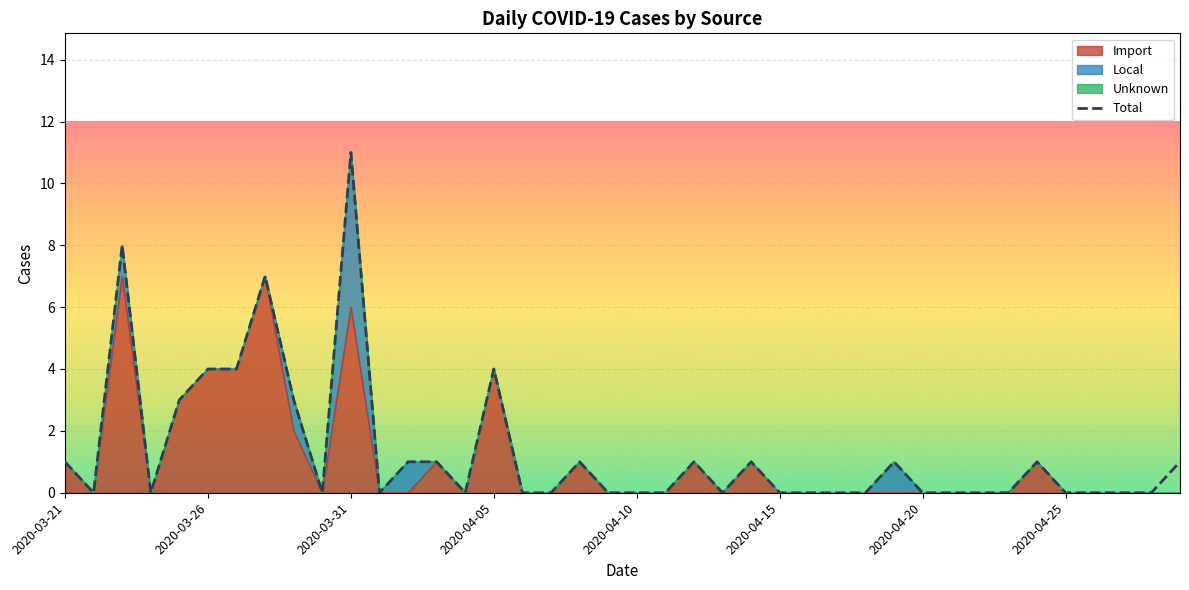

Is it true that the value at 31 is 0?

True